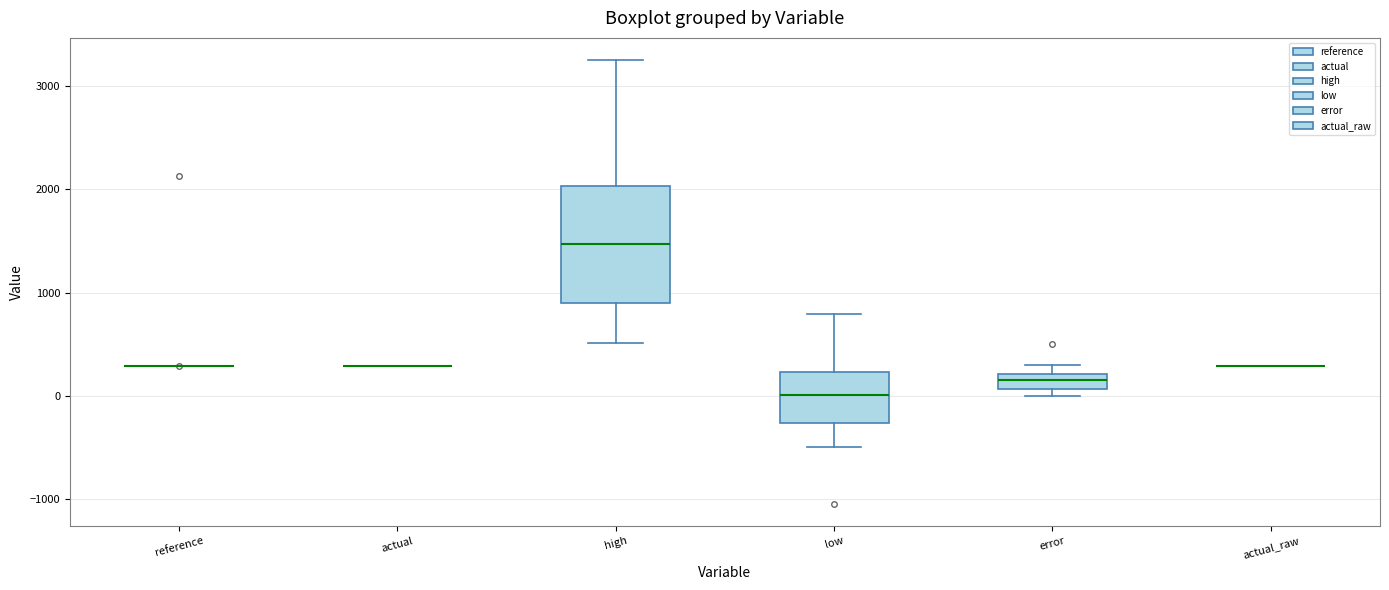

Comparing the boxes themselves (not the whiskers), which one is the tallest?

high